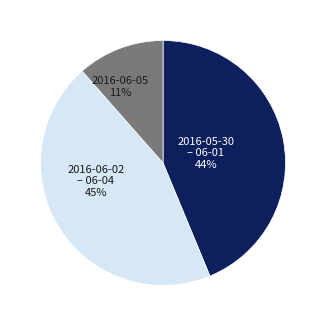

To the nearest percent, what is the average slice percentage?

33%